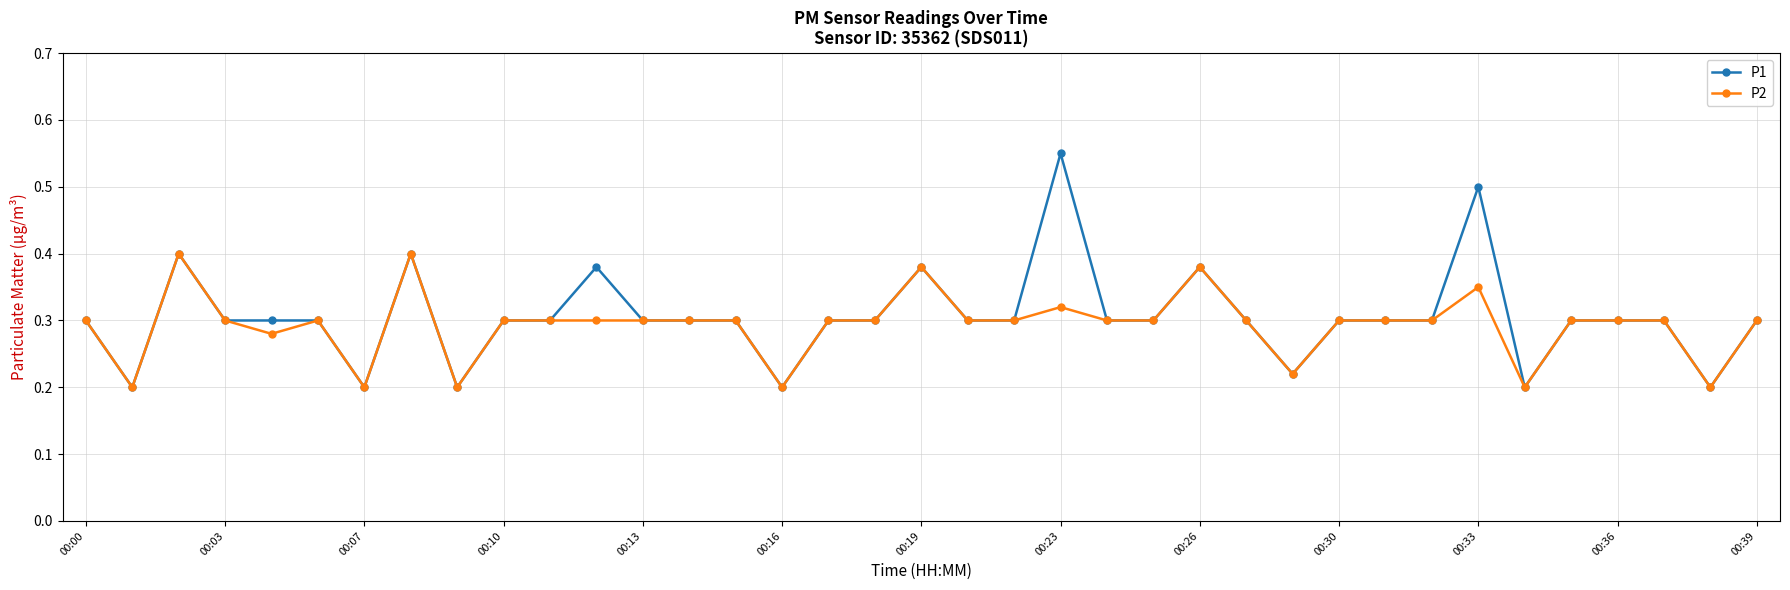

How many series are shown in this chart?

2